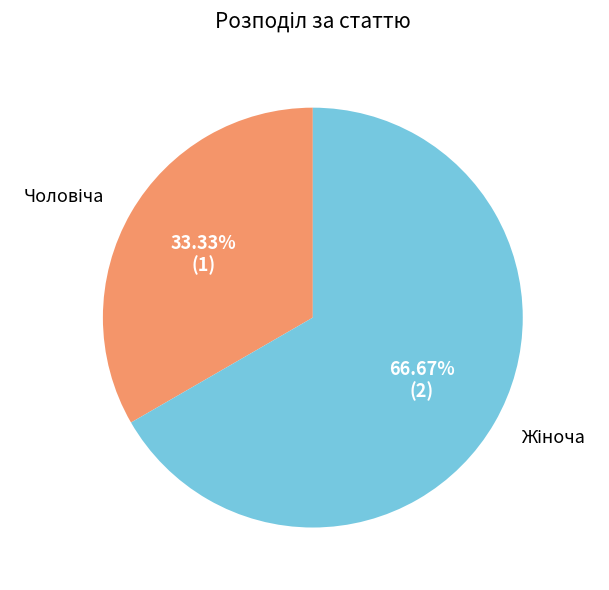

Does any single category account for the majority?

Yes